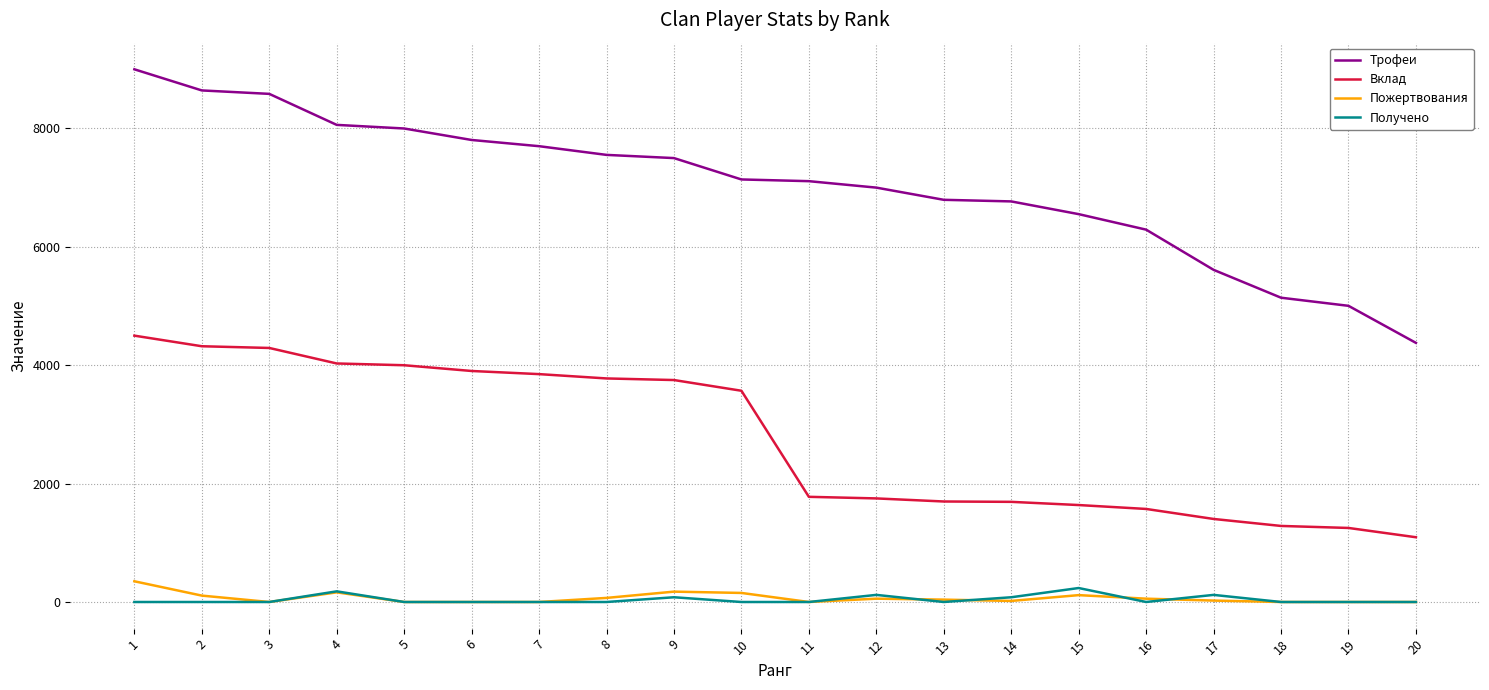

How many lines are shown in the chart?

4